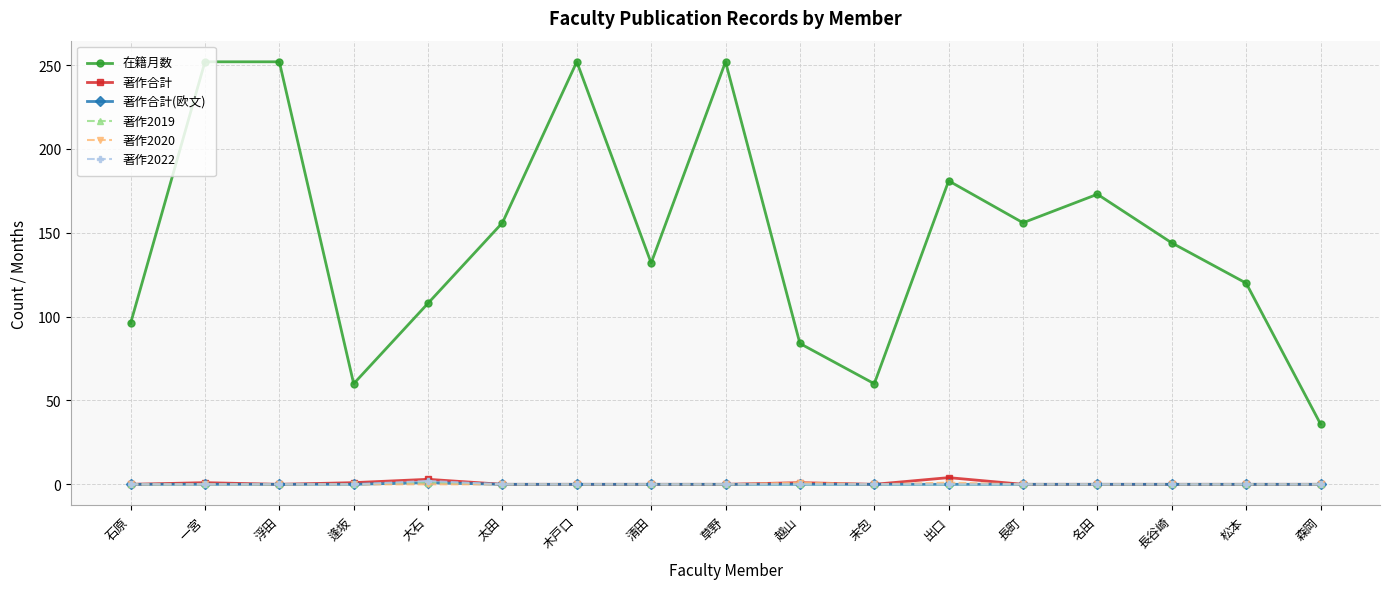

What is the sum of all 在籍月数 values?

2514